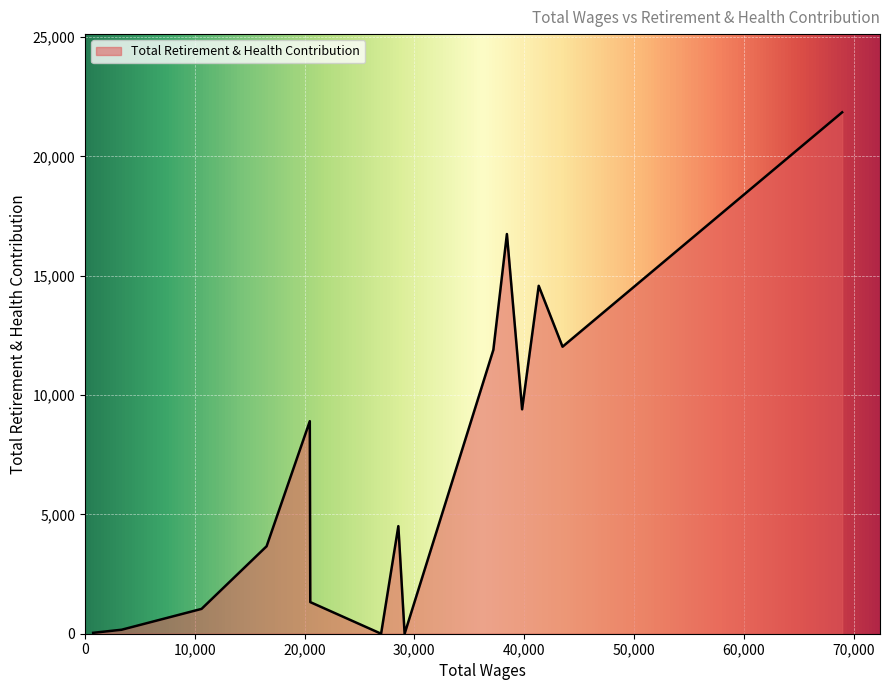

What is the maximum value shown in the chart?

21848